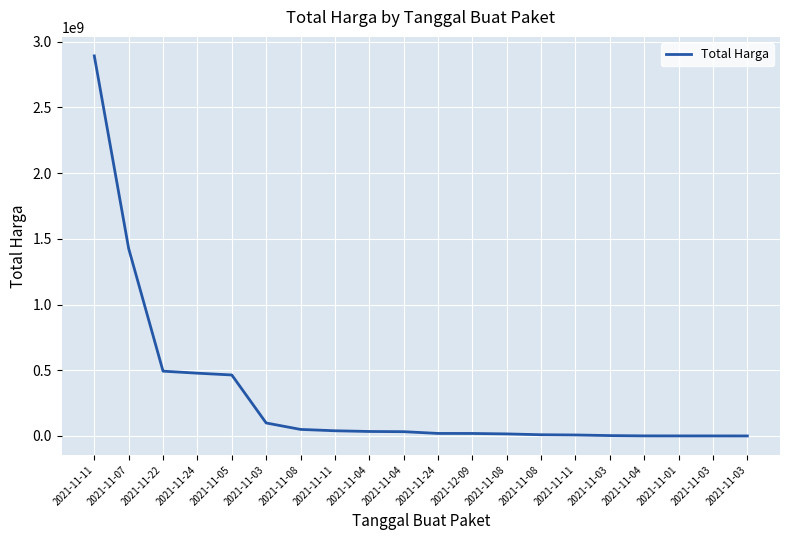

Which label corresponds to the smallest value in the chart?

2021-11-03